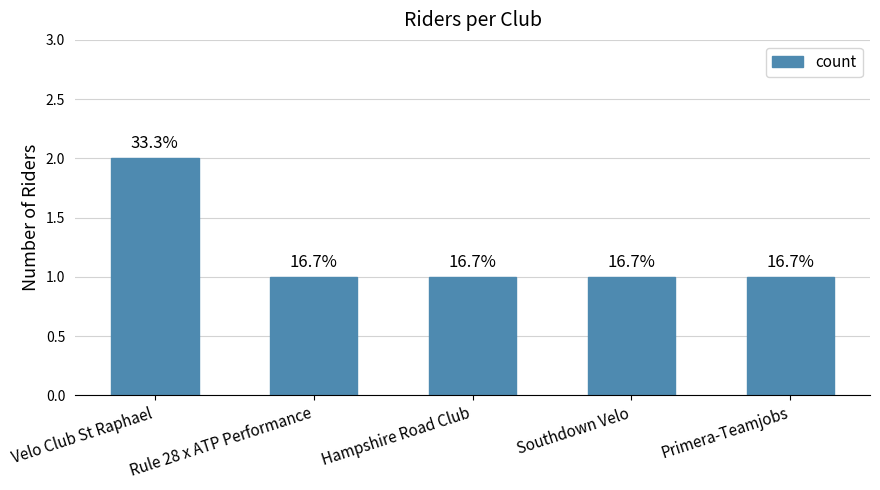

Reading left to right, what are all the values shown in this chart?

2	1	1	1	1